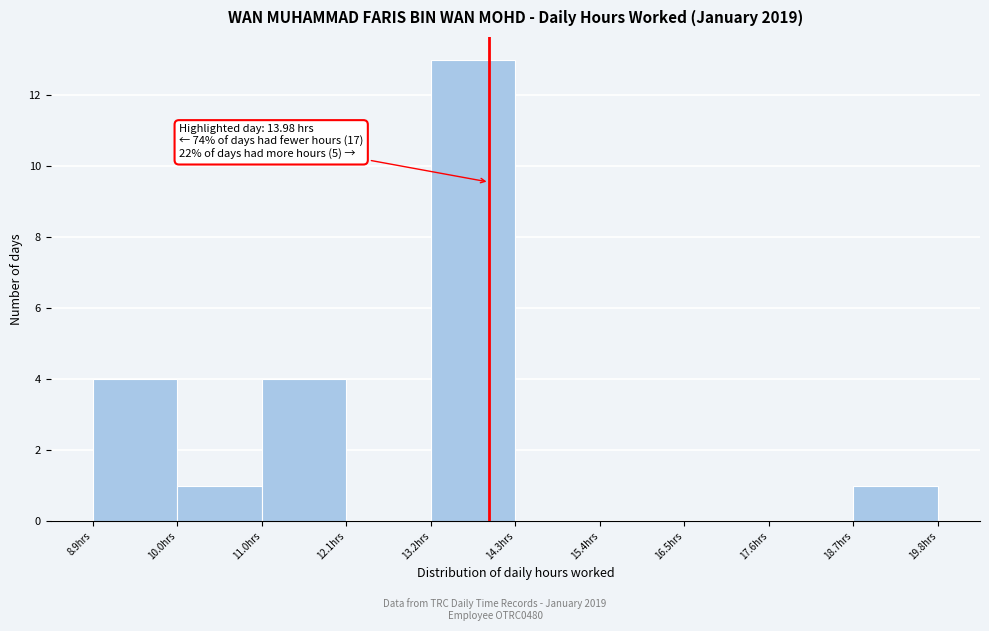

Over which range of the x-axis is the bar tallest?

13.2 to 14.4